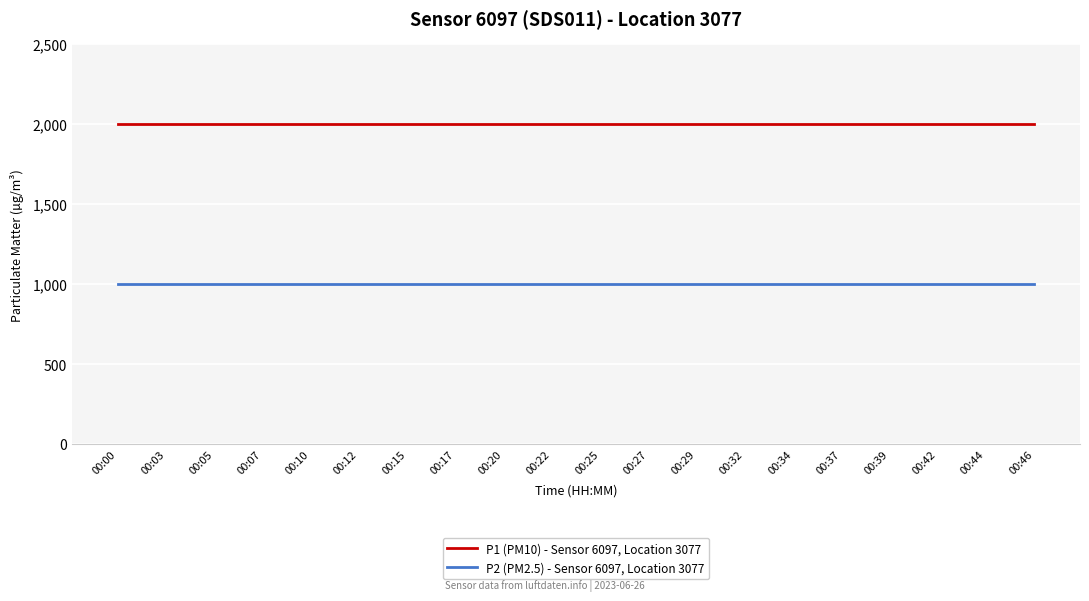

True or false: P1 (PM10) - Sensor 6097, Location 3077 and P2 (PM2.5) - Sensor 6097, Location 3077 intersect in this chart.

False